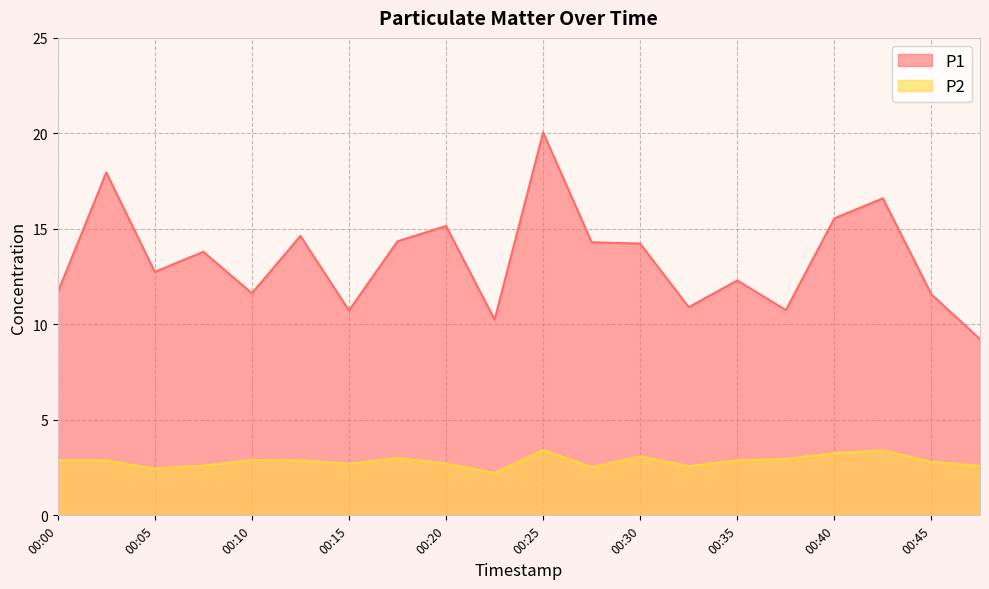

What is the total value across all series at 00:42?

20.0